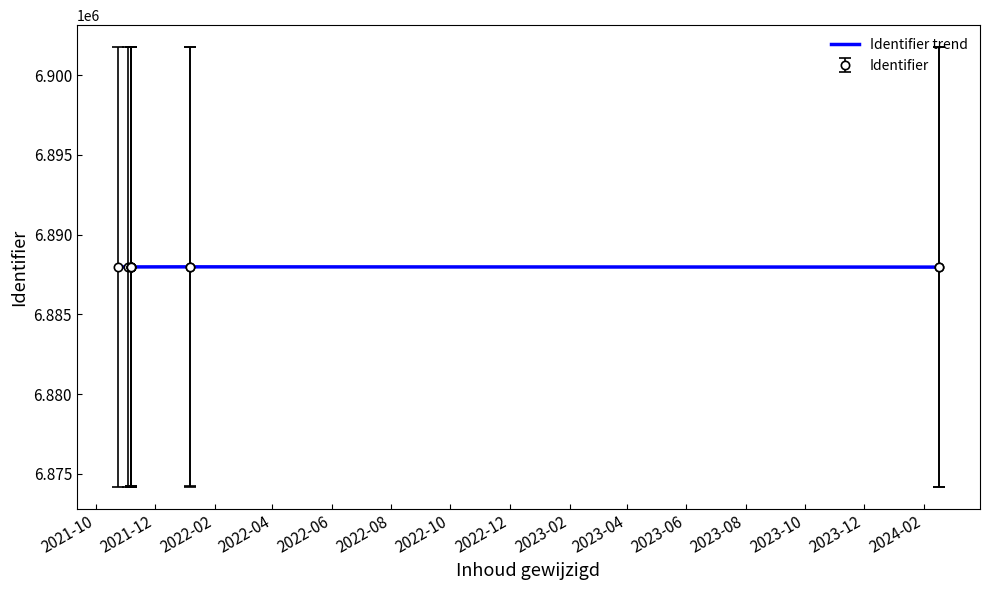

What is the lowest value of the Identifier trend series?

6887965.0